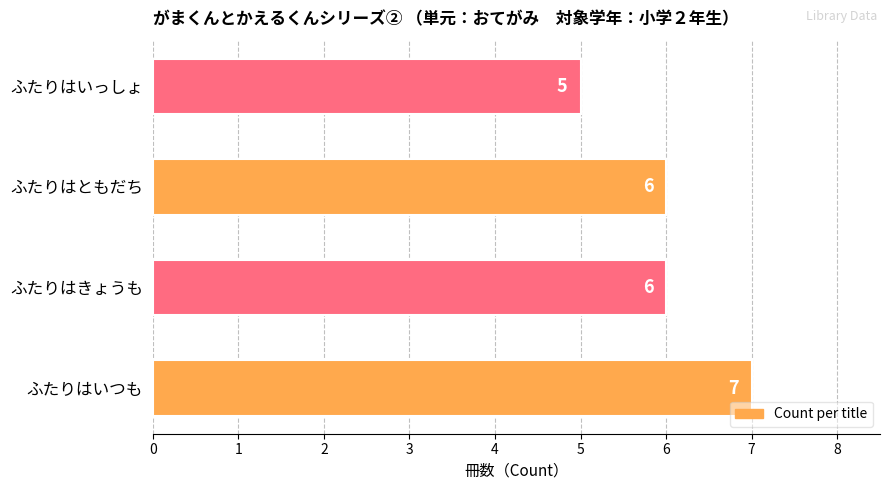

Reading bottom to top, transcribe all the data shown in this chart.

ふたりはいつも=7	ふたりはきょうも=6	ふたりはともだち=6	ふたりはいっしょ=5